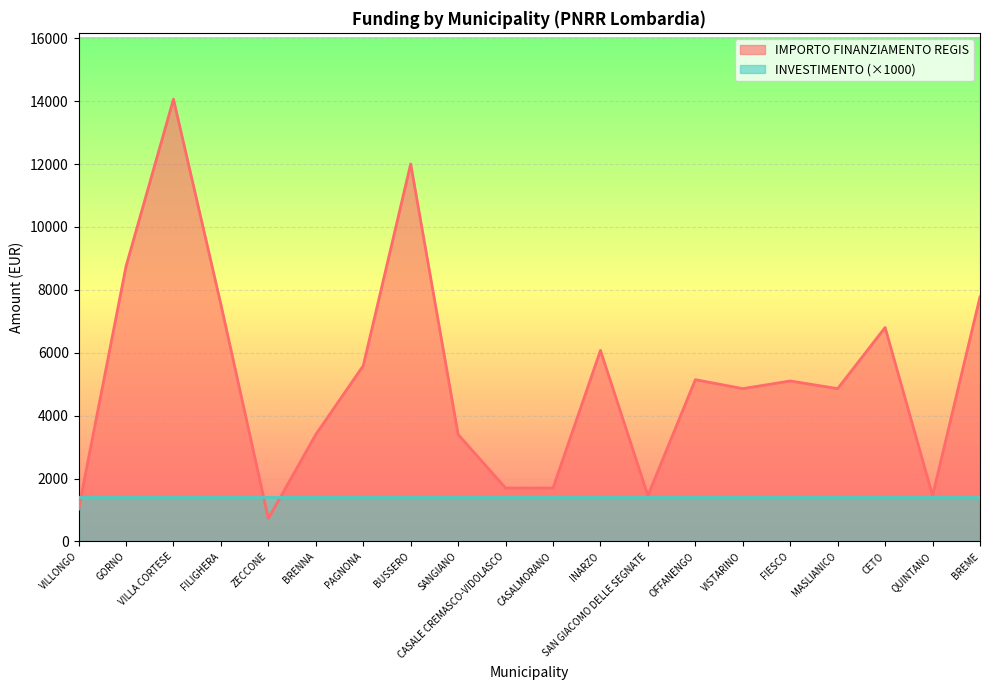

What is the label of the 4th point from the right?

MASLIANICO